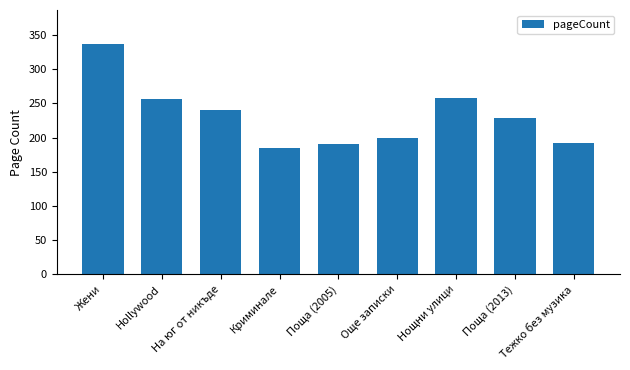

The chart shows a value of 141 at Нощни улици. True or false?

False